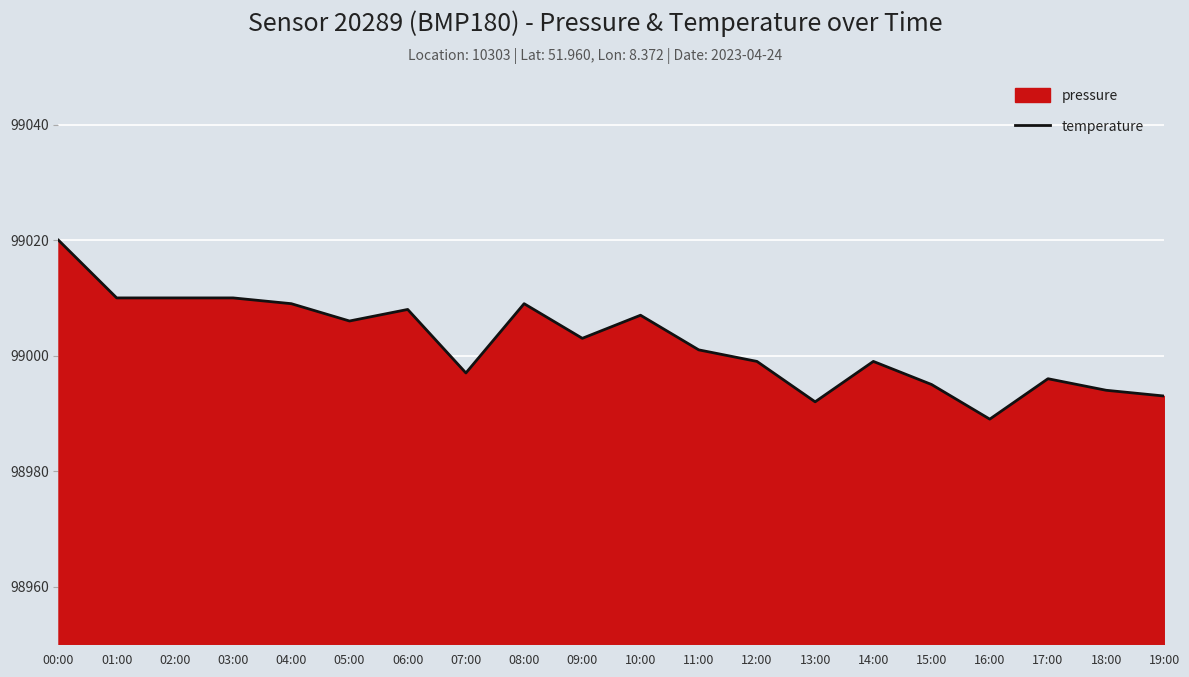

The chart shows a value of 98995 at 15:00. True or false?

True